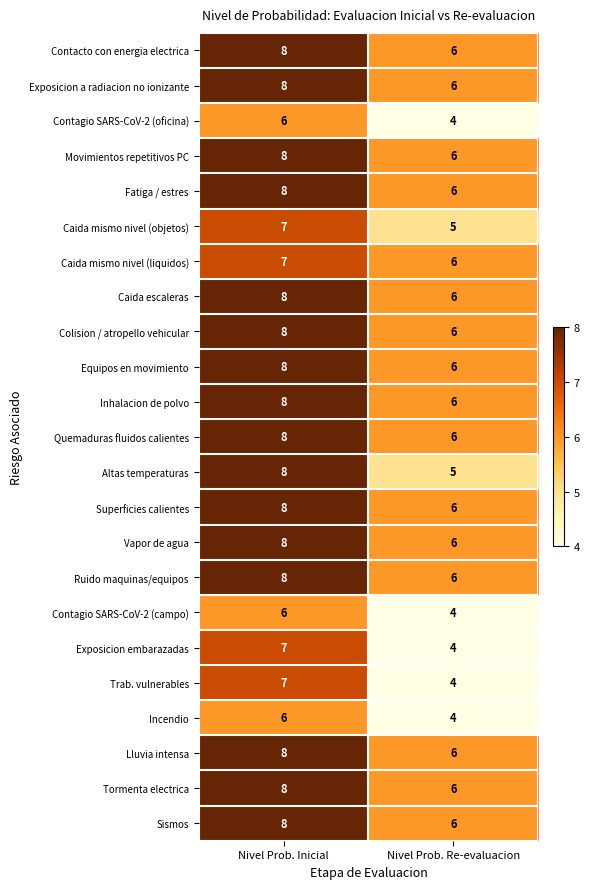

What is the sum of the Fatiga / estres values at Nivel Prob. Re-evaluacion and Nivel Prob. Inicial?

14